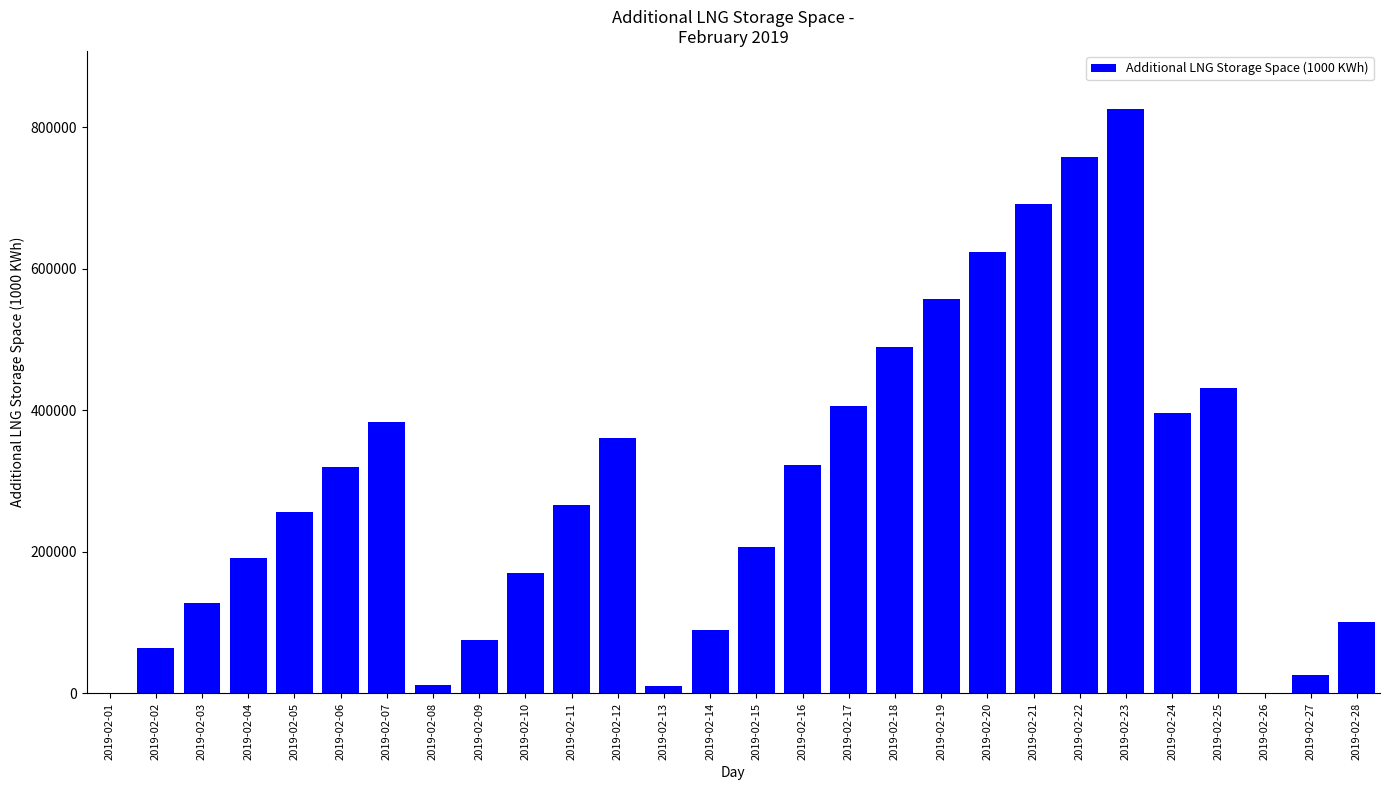

What is the sum of all values?

8161286